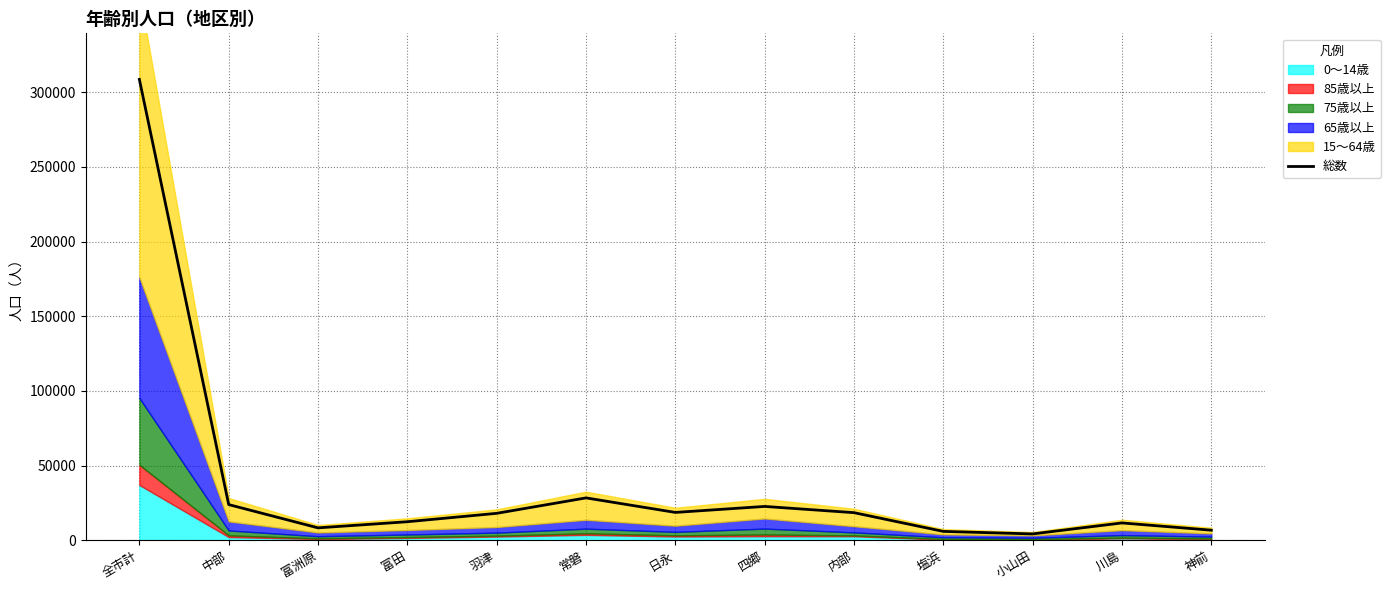

The value at 富田 is 5642. True or false?

False